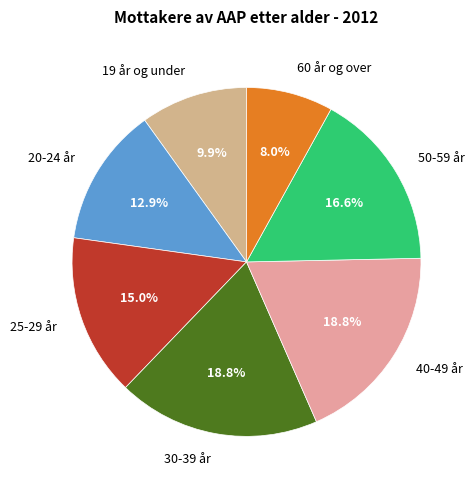

Approximately how many times larger is the value at 50-59 år compared to 19 år og under?

1.7